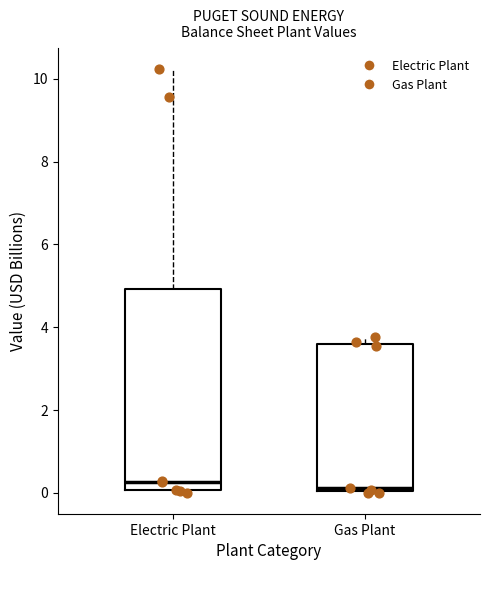

Comparing the boxes themselves (not the whiskers), which one is the tallest?

Electric Plant